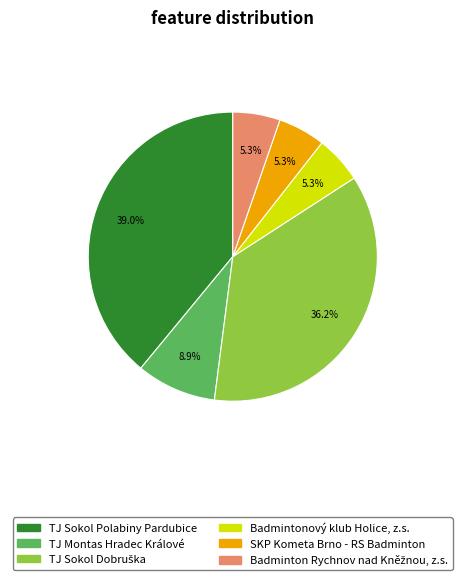

Is there a majority slice in this chart?

No